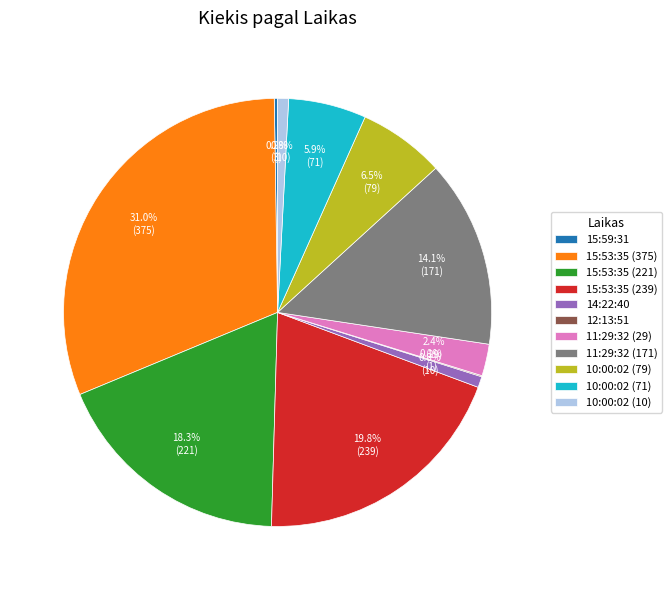

Is there a majority slice in this chart?

No